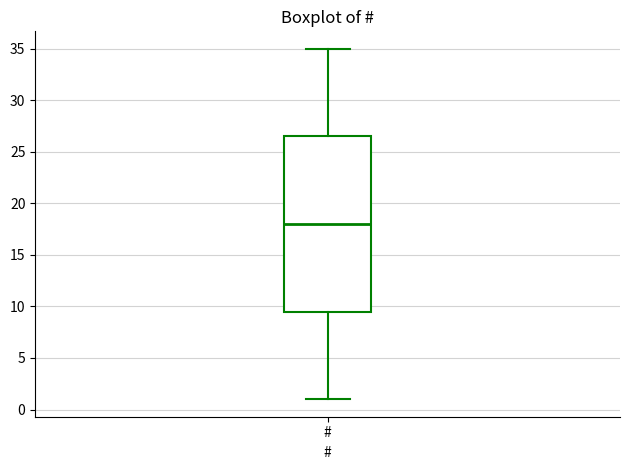

Where is the lower edge of the box for # on the y-axis? The values are not printed on the chart, so give them approximately, as read against the axis.

9.5